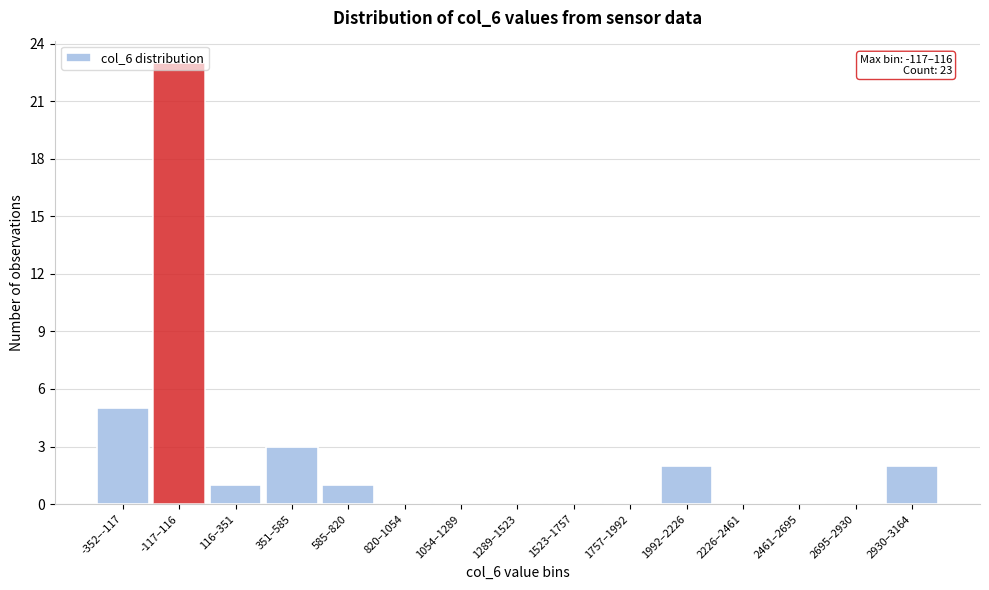

True or false: the data shows 0 at 2226–2461.

True